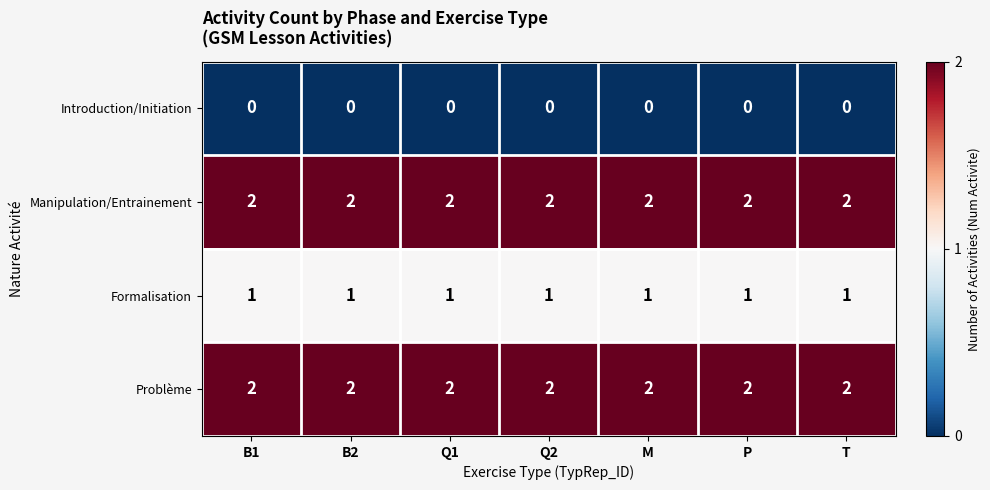

Is it true that Formalisation equals 1 at T?

True